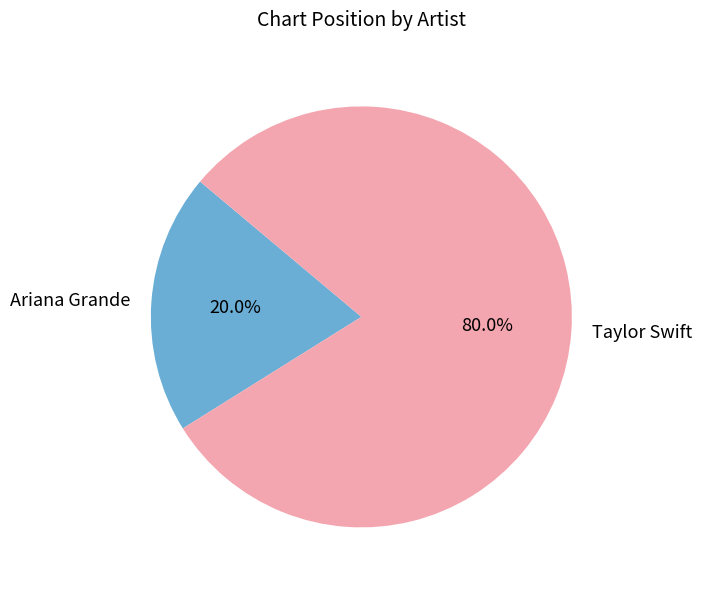

Which slice is the smallest?

Ariana Grande